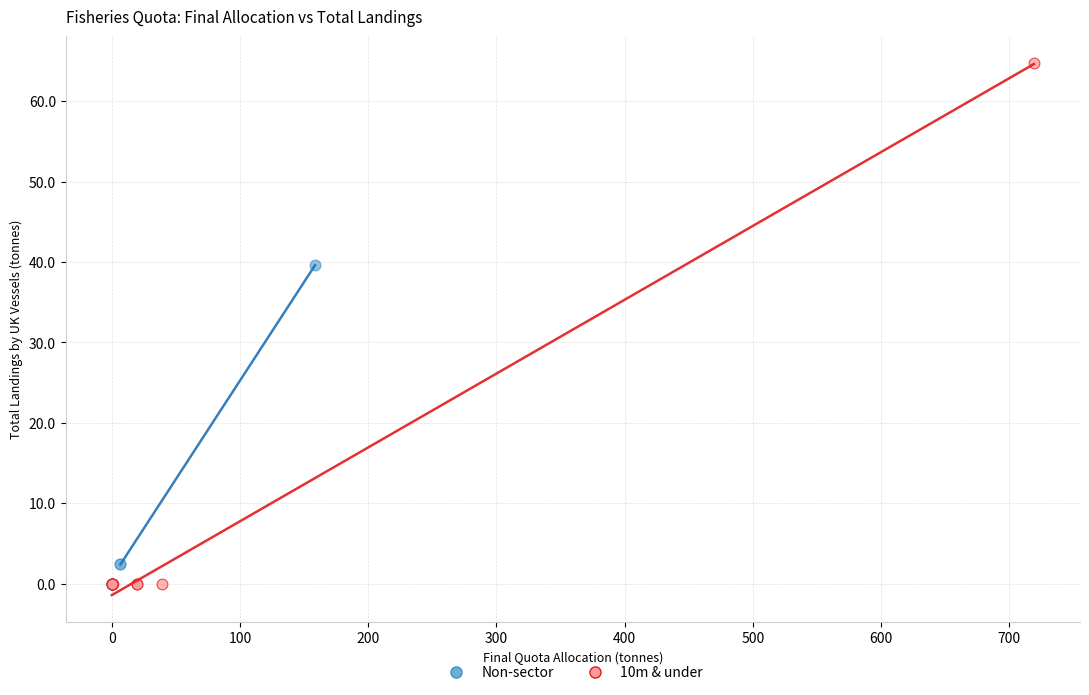

Which series reaches the maximum Y coordinate?

10m & under